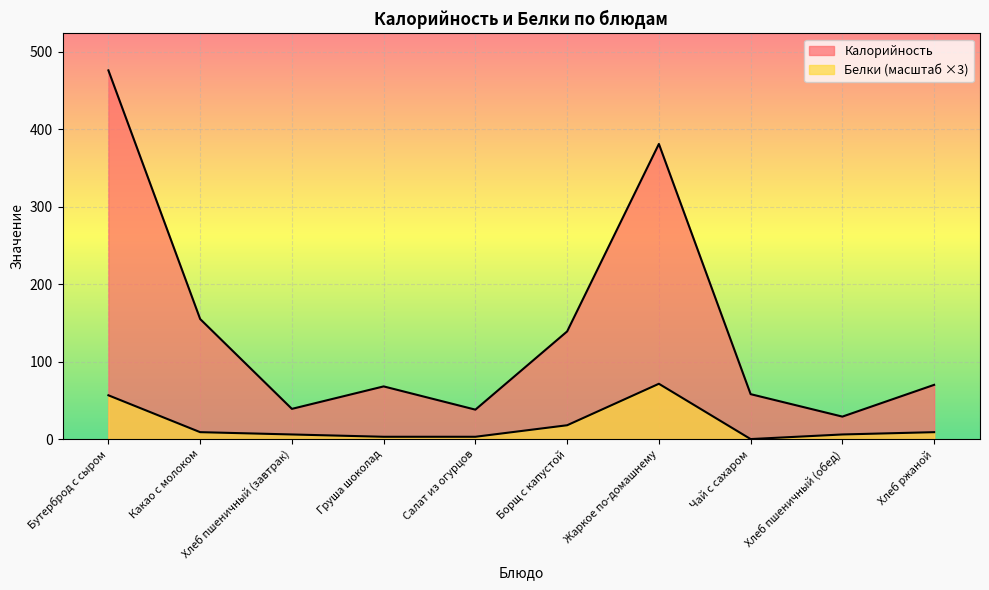

How many lines are shown in the chart?

2